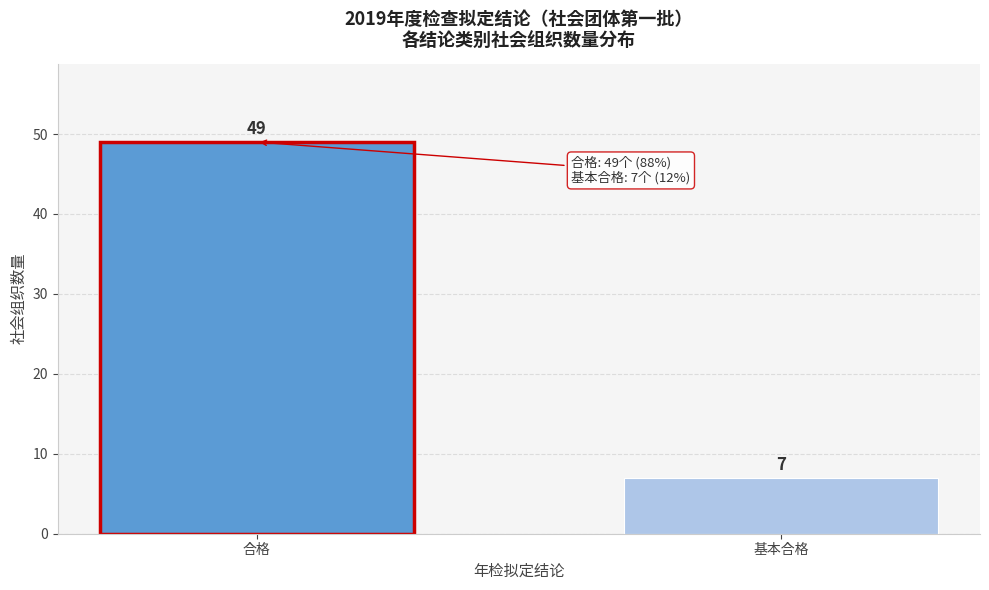

Reading left to right, list all the values displayed in this chart.

49	7